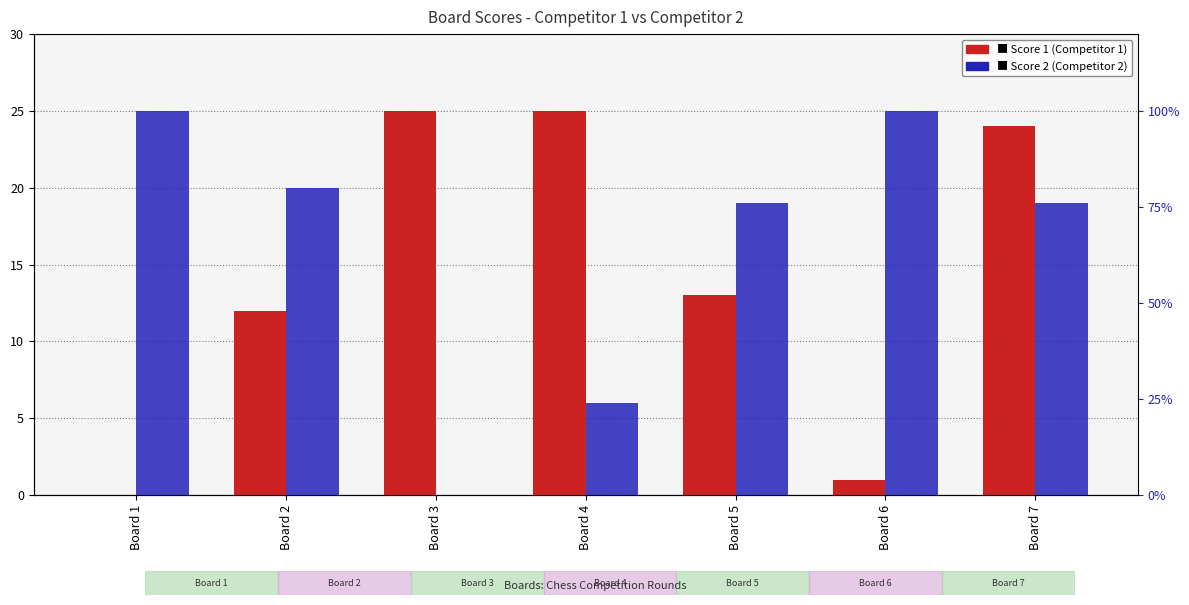

Rank the series at Board 6 from lowest to highest value.

Score 1, Score 2